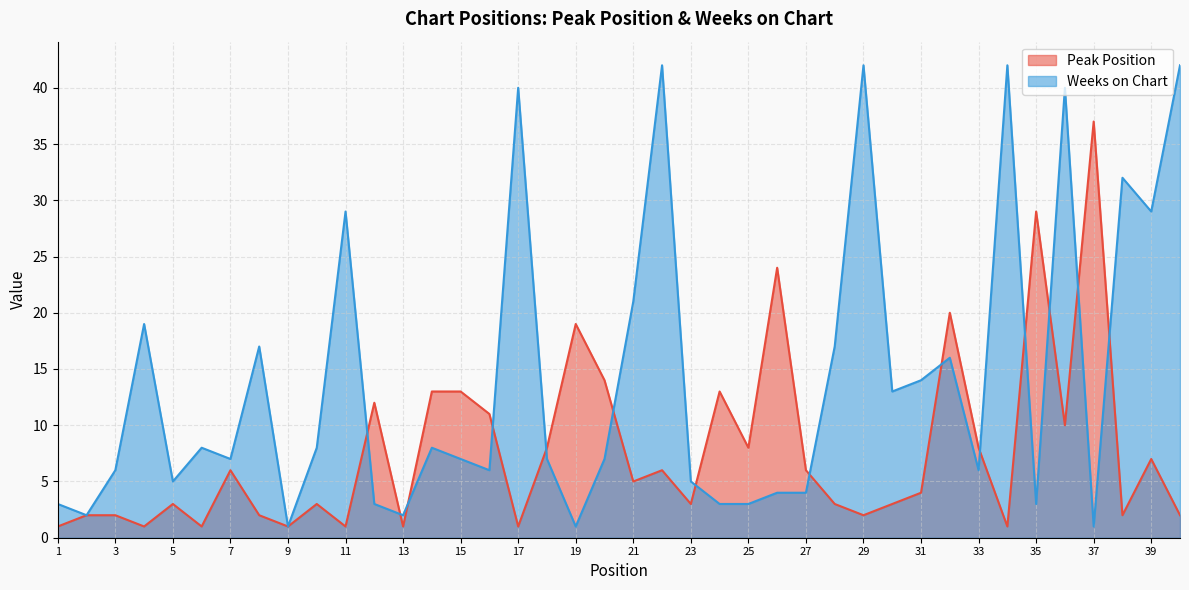

What is the approximate value of Peak Position at 31?

4